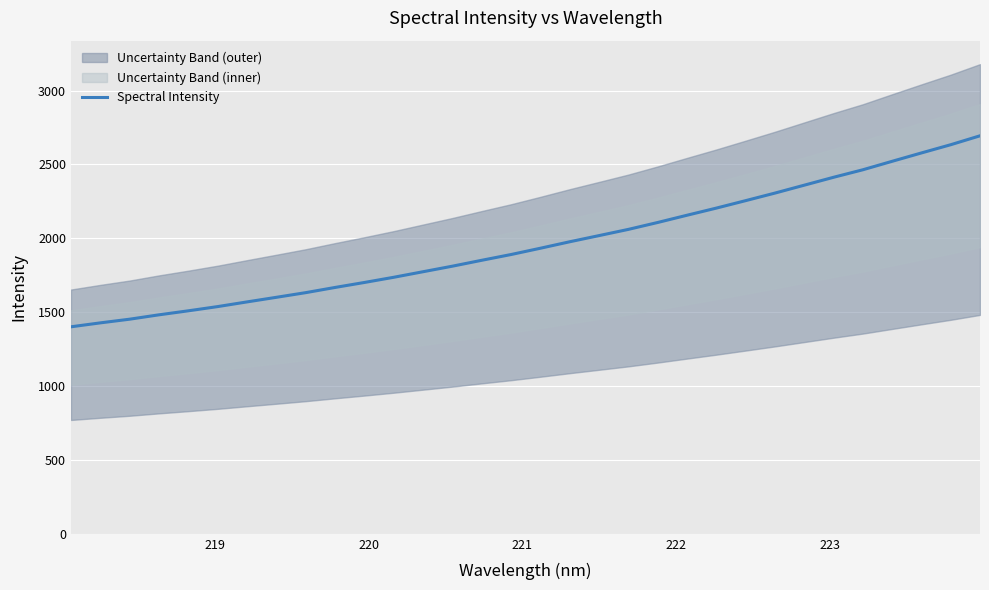

What is the highest value of the Spectral Intensity series?

2693.9